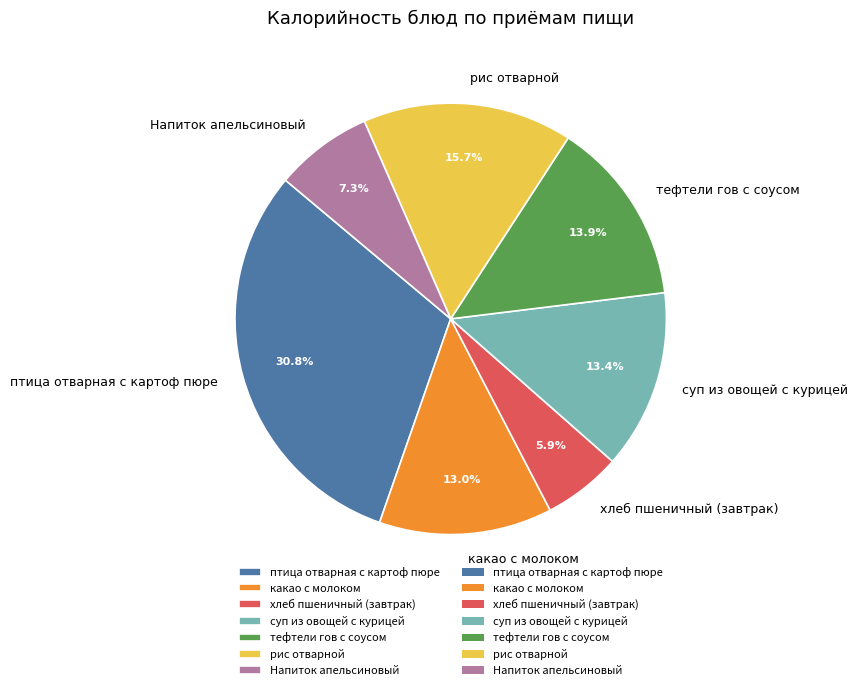

Is the sum of хлеб пшеничный (завтрак) and птица отварная с картоф пюре greater than half?

No